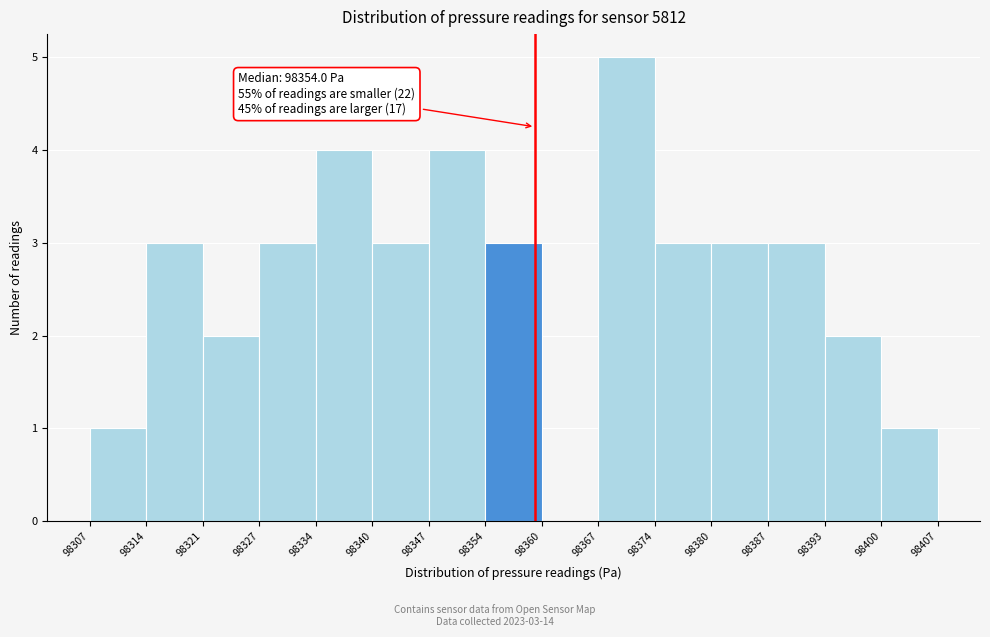

Over which range of the x-axis is the bar tallest?

98367 to 98374